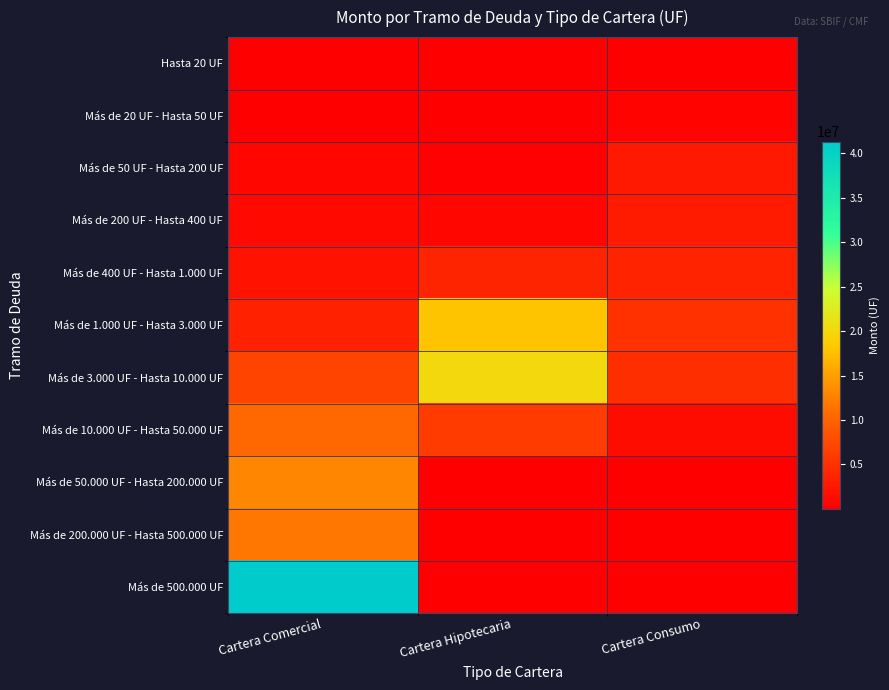

Reading right to left, extract all data points from this chart.

Hasta 20 UF: Cartera Consumo=160666.9	Cartera Hipotecaria=2316.7	Cartera Comercial=30444.6
Más de 20 UF - Hasta 50 UF: Cartera Consumo=388781.9	Cartera Hipotecaria=13305.2	Cartera Comercial=93534.6
Más de 50 UF - Hasta 200 UF: Cartera Consumo=2614581.6	Cartera Hipotecaria=267862.5	Cartera Comercial=789178.0
Más de 200 UF - Hasta 400 UF: Cartera Consumo=2778245.0	Cartera Hipotecaria=727159.3	Cartera Comercial=1003434.4
Más de 400 UF - Hasta 1.000 UF: Cartera Consumo=3584521.5	Cartera Hipotecaria=3748557.9	Cartera Comercial=2066741.5
Más de 1.000 UF - Hasta 3.000 UF: Cartera Consumo=5009065.0	Cartera Hipotecaria=17935193.2	Cartera Comercial=3550088.5
Más de 3.000 UF - Hasta 10.000 UF: Cartera Consumo=4735801.8	Cartera Hipotecaria=20061082.4	Cartera Comercial=6975915.2
Más de 10.000 UF - Hasta 50.000 UF: Cartera Consumo=1354713.2	Cartera Hipotecaria=5977562.8	Cartera Comercial=10560383.5
Más de 50.000 UF - Hasta 200.000 UF: Cartera Consumo=50316.7	Cartera Hipotecaria=82977.8	Cartera Comercial=12988987.8
Más de 200.000 UF - Hasta 500.000 UF: Cartera Consumo=13460.4	Cartera Hipotecaria=2767.0	Cartera Comercial=11667296.0
Más de 500.000 UF: Cartera Consumo=225.7	Cartera Hipotecaria=303.3	Cartera Comercial=41325448.3